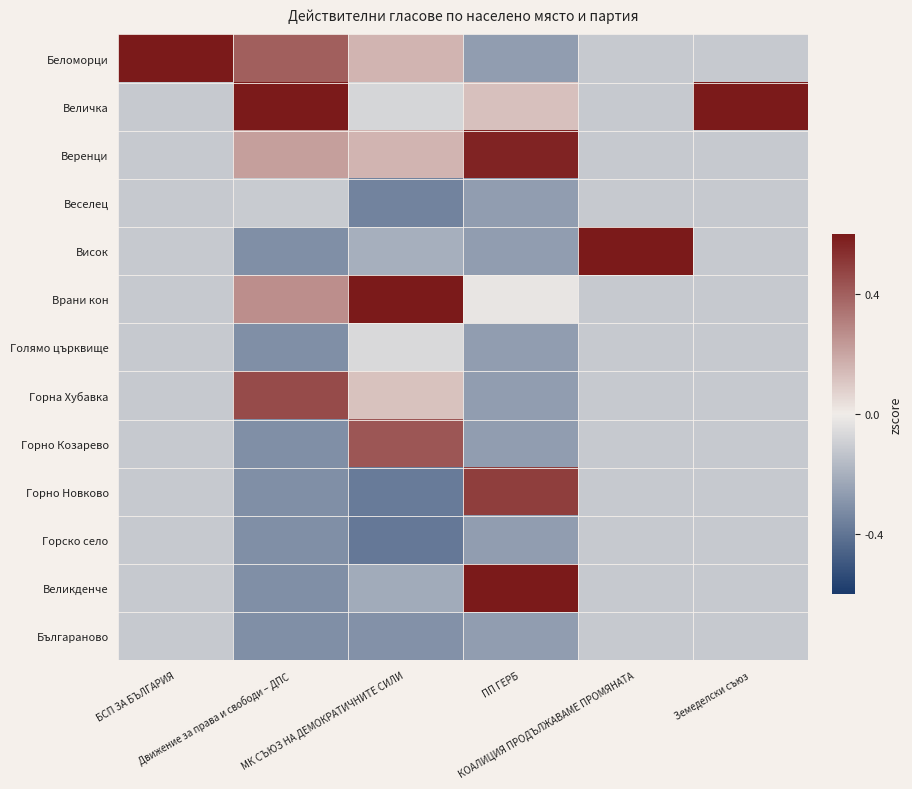

List the series in order of their peak value, highest first.

Беломорци, Величка, Висок, Врани кон, Великденче, Веренци, Горно Новково, Горна Хубавка, Горно Козарево, Голямо църквище, Веселец, Горско село, Българаново